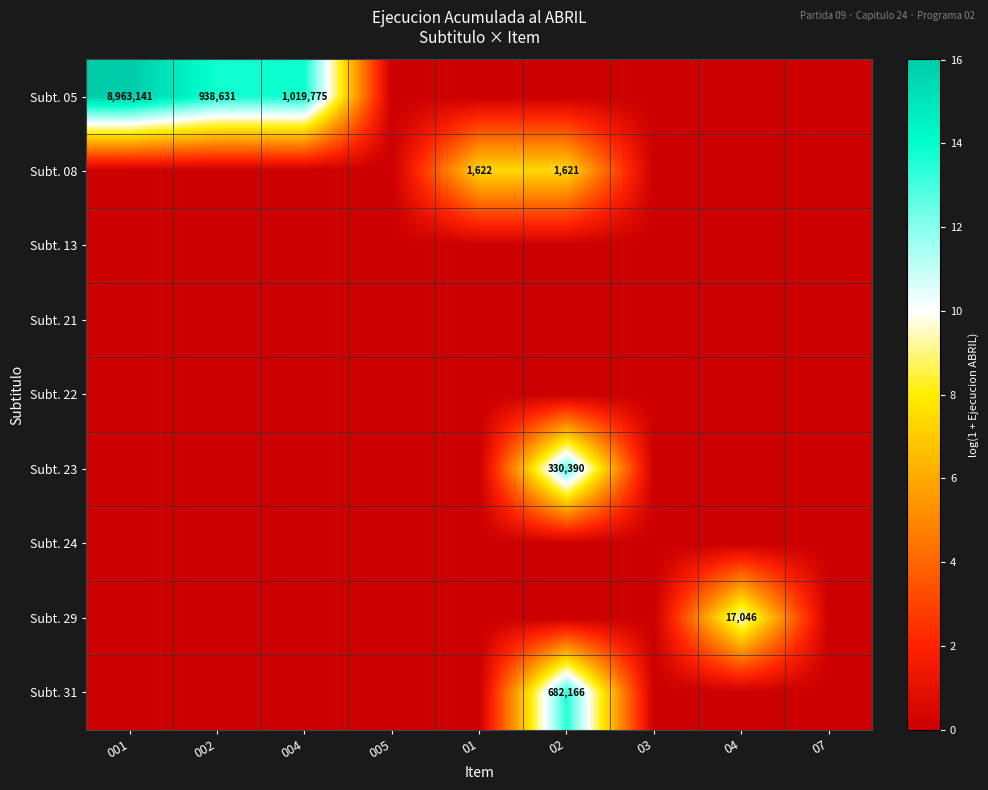

What is the difference between the highest and lowest values at 004?

13.8